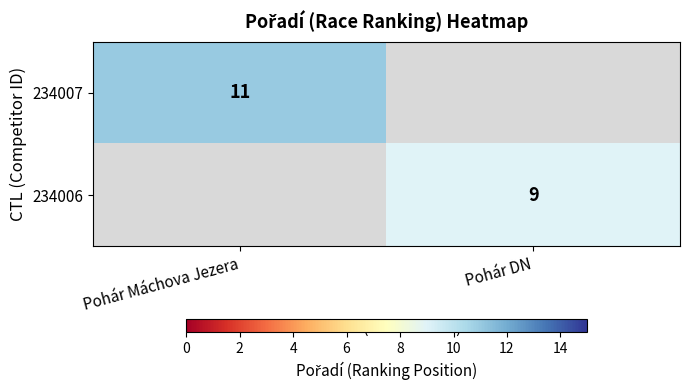

Is it true that 234007 equals 11 at Pohár Máchova Jezera?

True